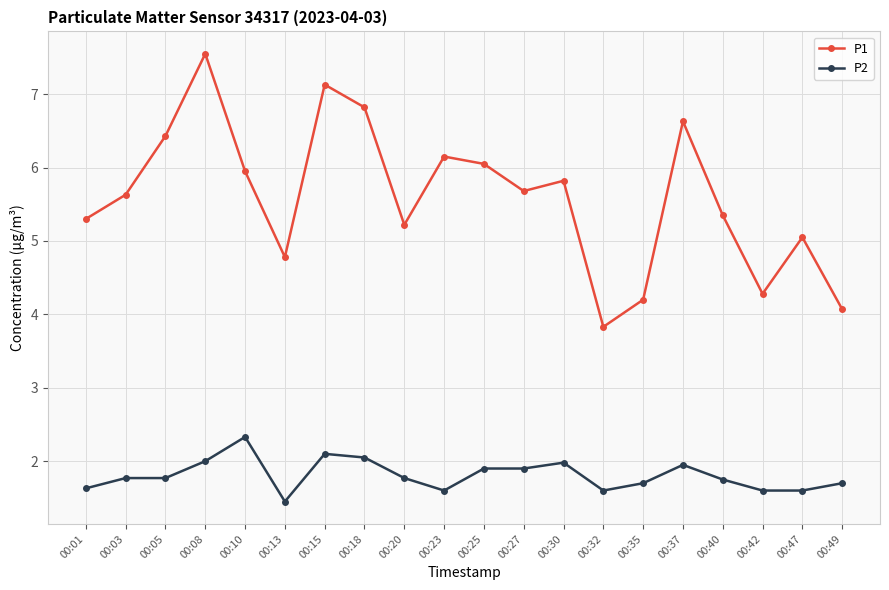

What are all the series names shown in the legend?

P1, P2